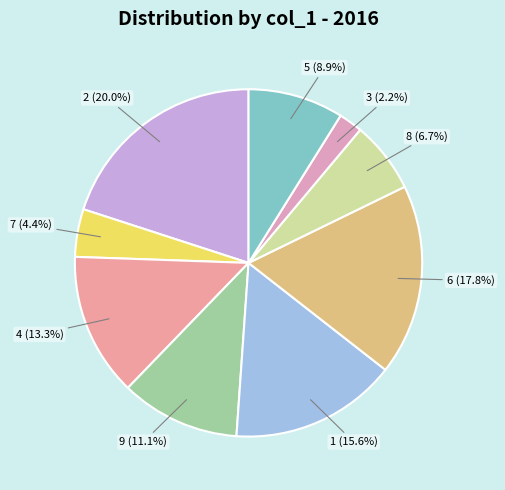

What is the smallest slice in the pie chart?

3